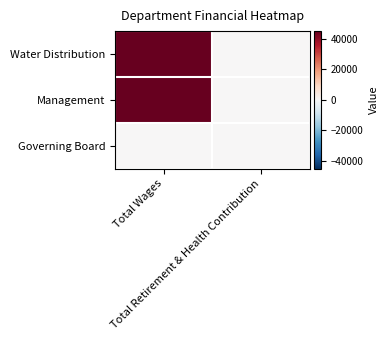

What is the difference between the highest and lowest values at Total Wages?

45099